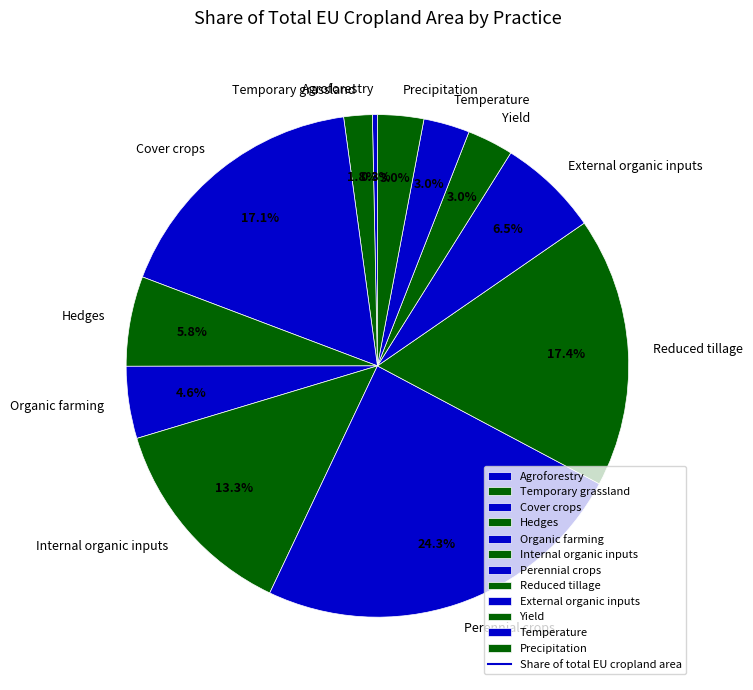

How many slices are in this pie chart?

12